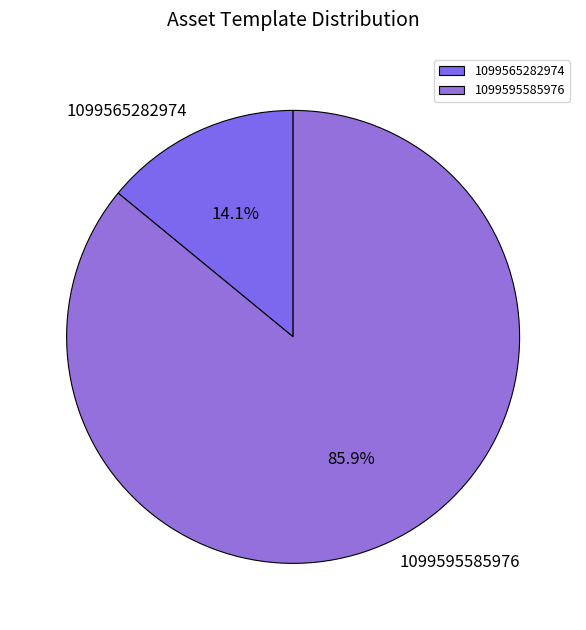

Is 1099595585976 the majority of the pie?

Yes